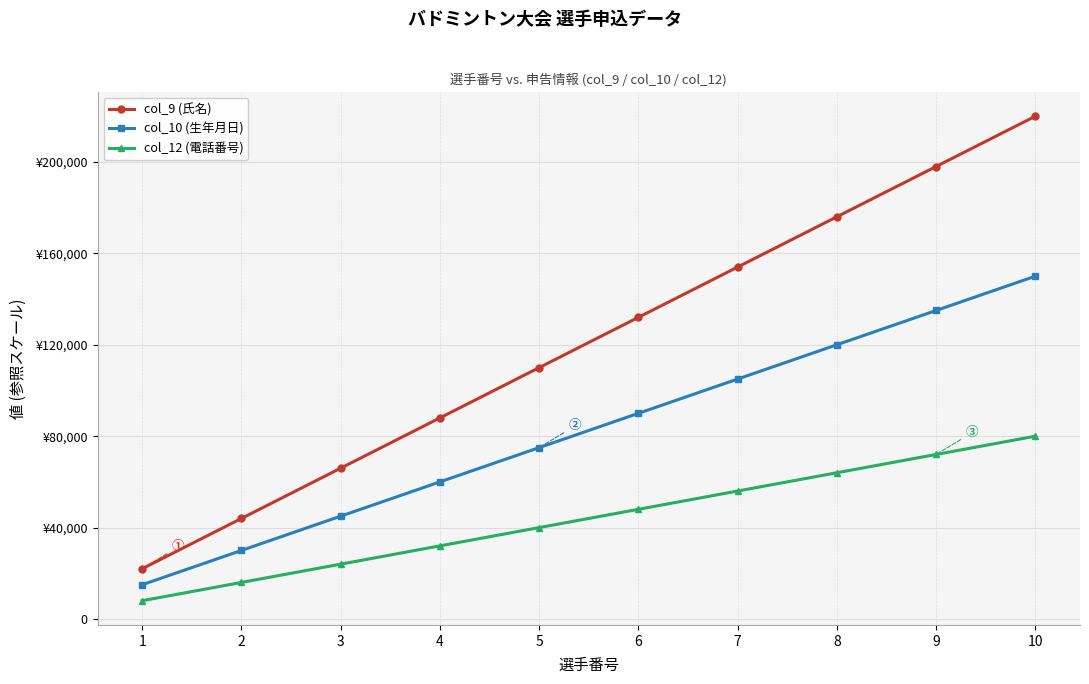

What is the difference between the maximum and minimum values in the col_12 (電話番号) series?

72000